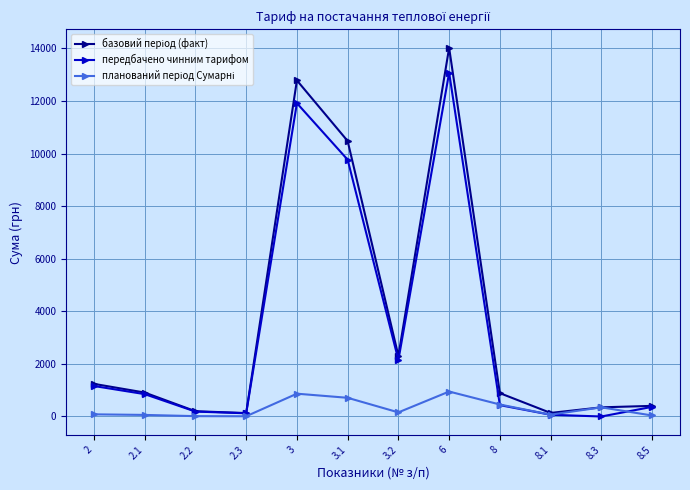

The value of передбачено чинним тарифом at 8.5 is 366.1. True or false?

True